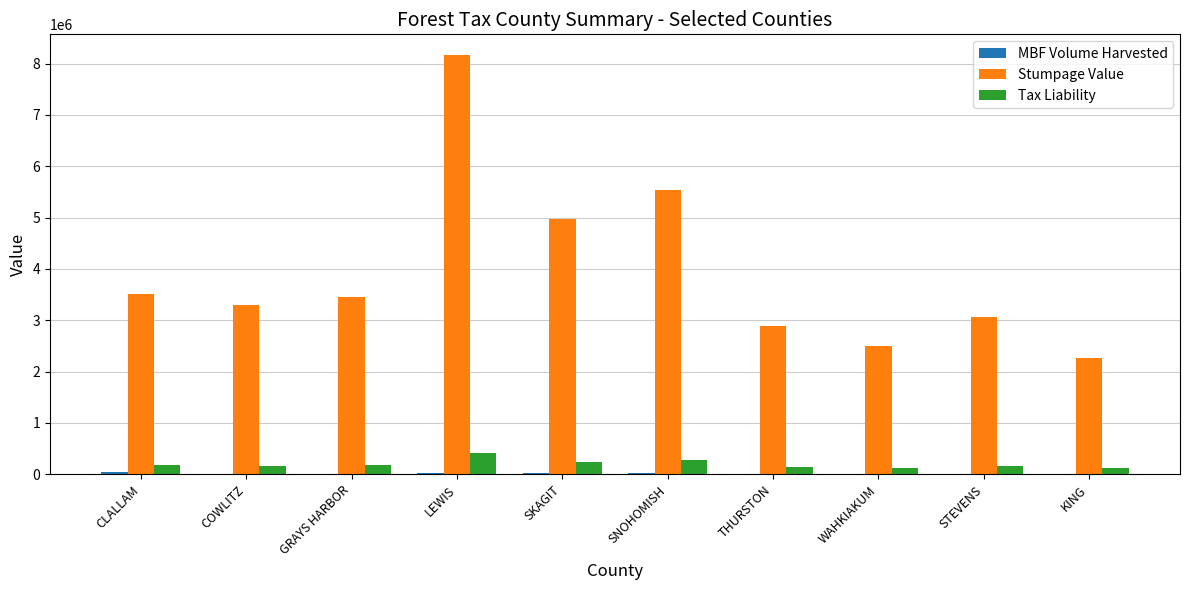

True or false: Stumpage Value has a value of 1586136.5 at SNOHOMISH.

False